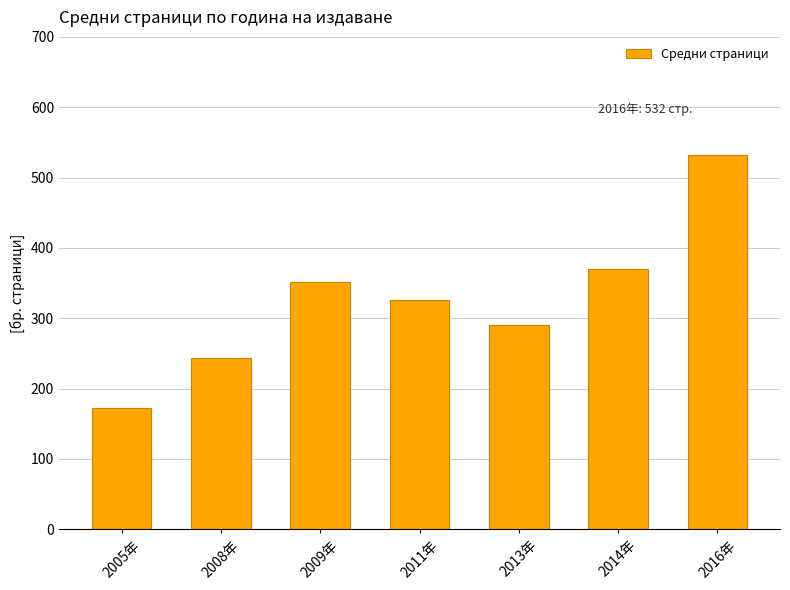

Approximately how many times larger is the value at 2013年 compared to 2016年?

0.5